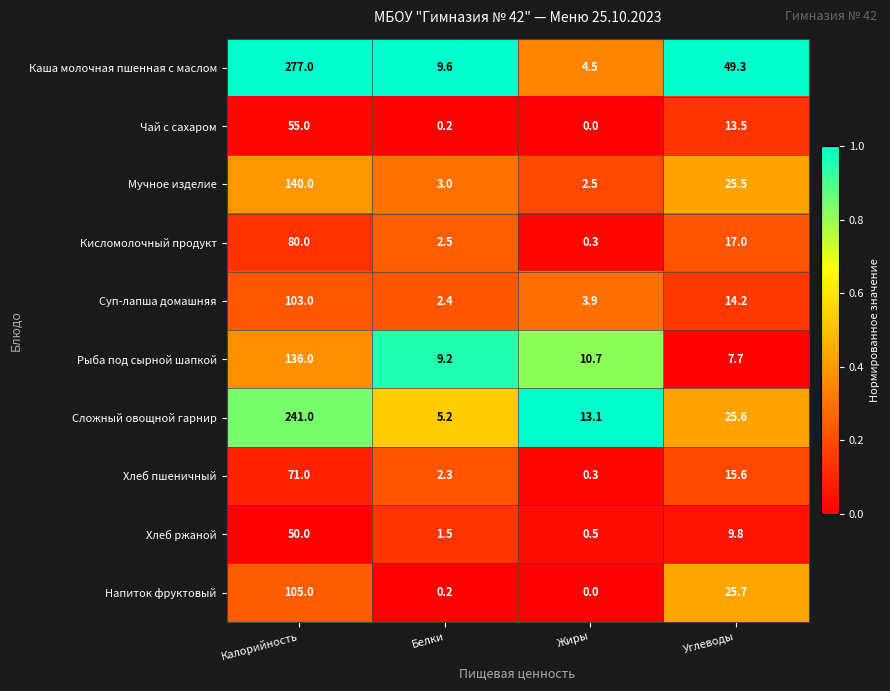

What is the average value of the Чай с сахаром series?

17.2